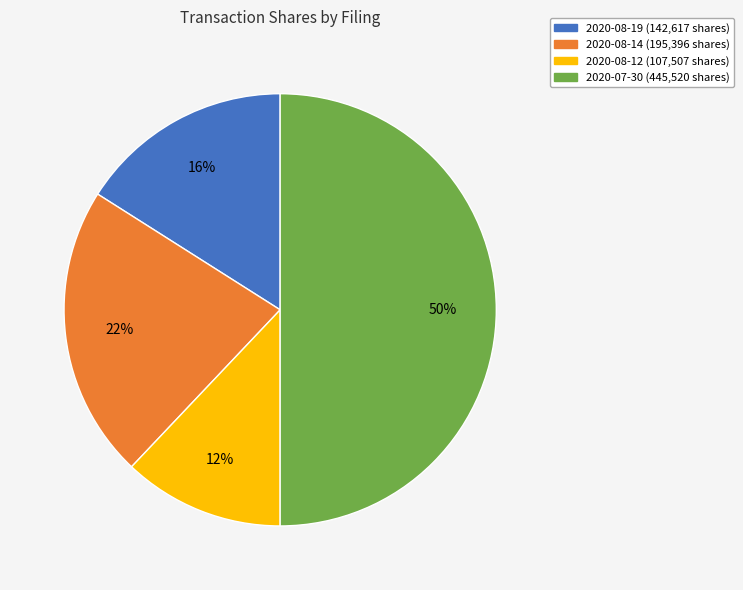

To the nearest percent, what is the average slice percentage?

25%